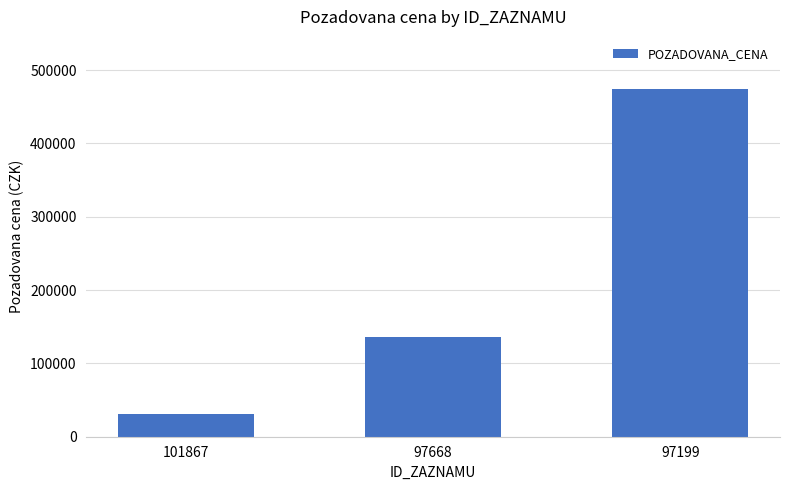

What value does the data have at 101867?

31500